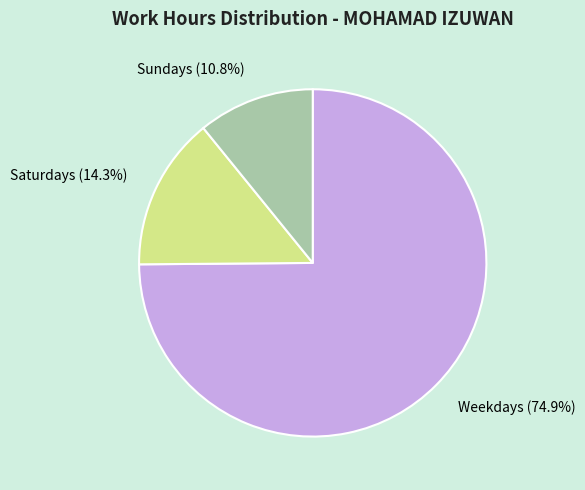

Which slice represents more than half of the pie?

Weekdays (74.9%)